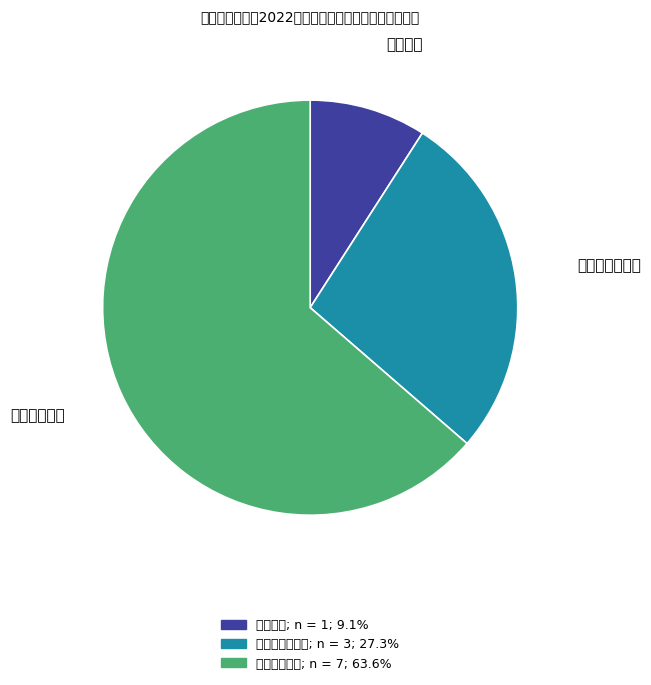

What is the smallest slice in the pie chart?

外科耗材